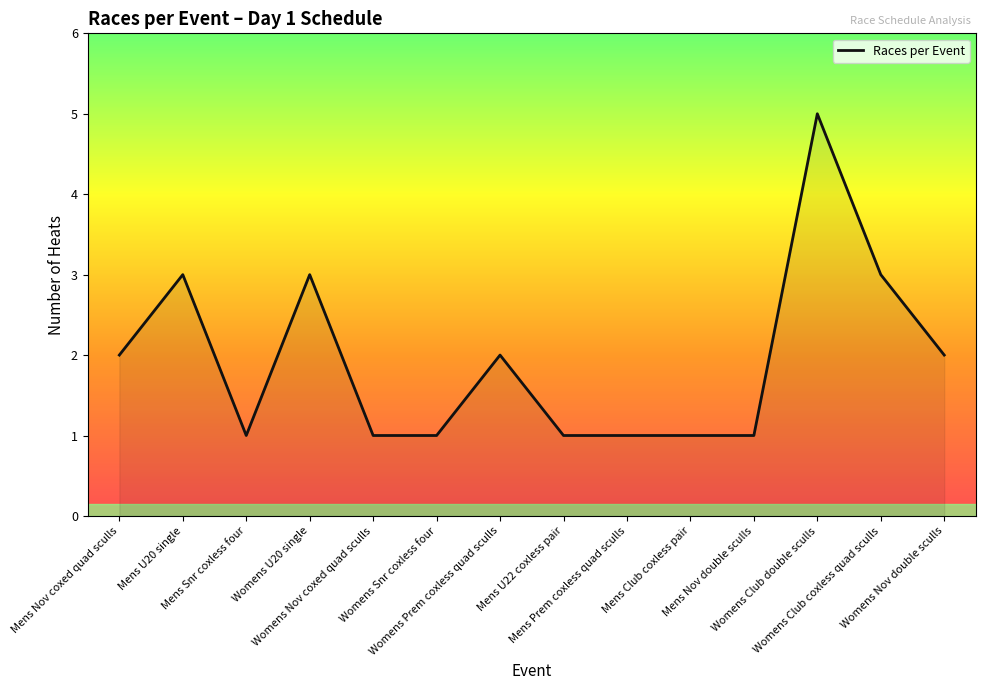

What is the sum of all values?

27